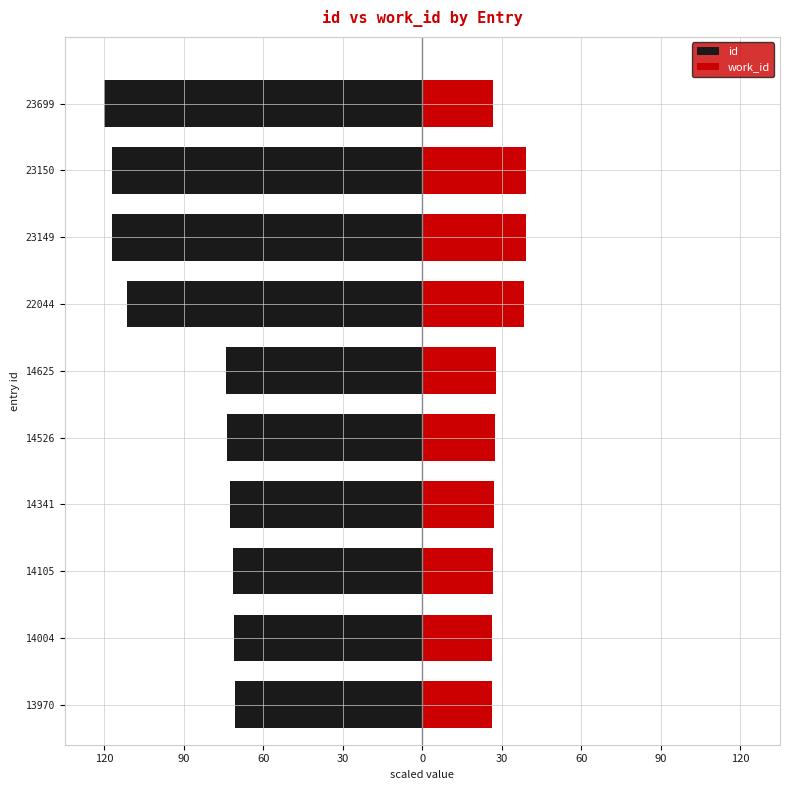

The value of work_id at 23699 is 26.6. True or false?

True